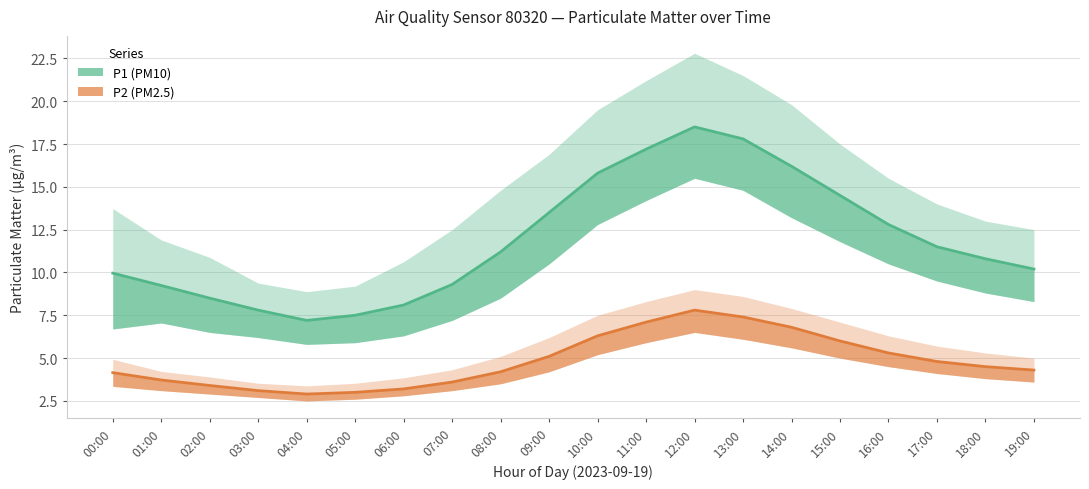

At which category is the sum across all series the highest?

12:00